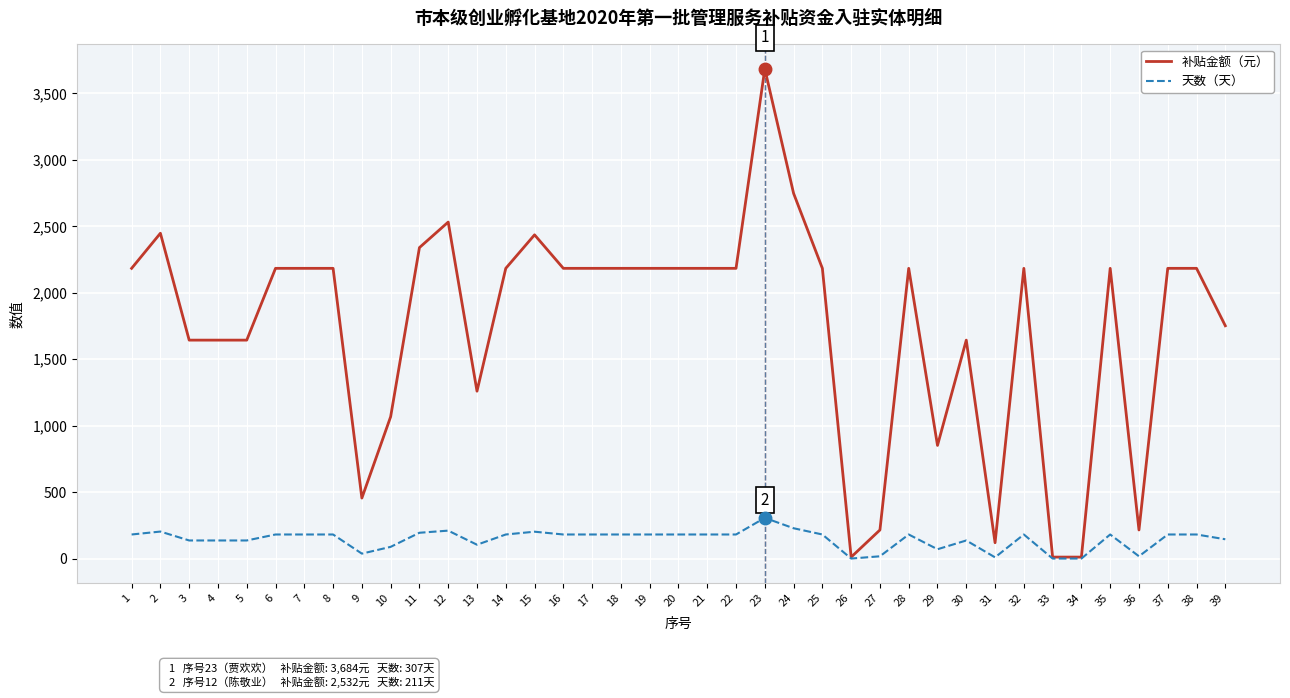

What is the difference between the highest and lowest values at 23?

3377